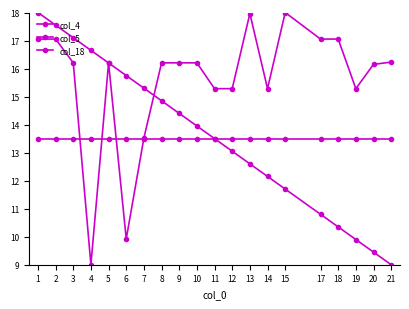

What is the value of the col_5 point at the 10th from the left?

13.9